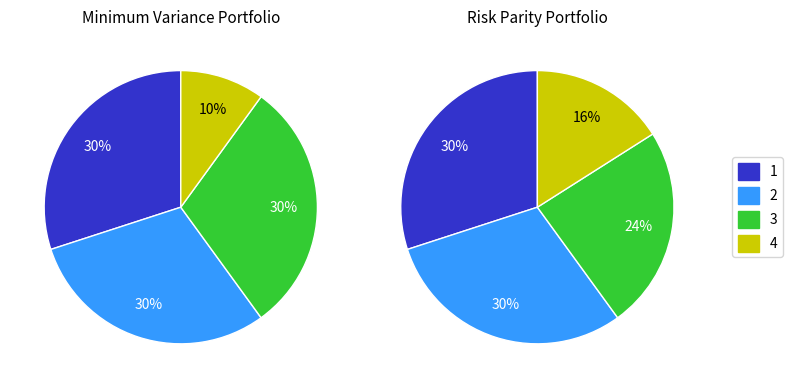

To the nearest percent, what is the difference between the largest and smallest slice percentages?

20%